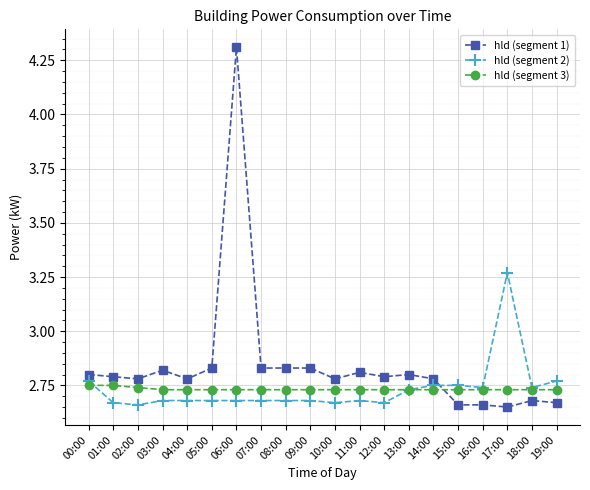

Does the chart display data point markers on the line(s)?

Yes